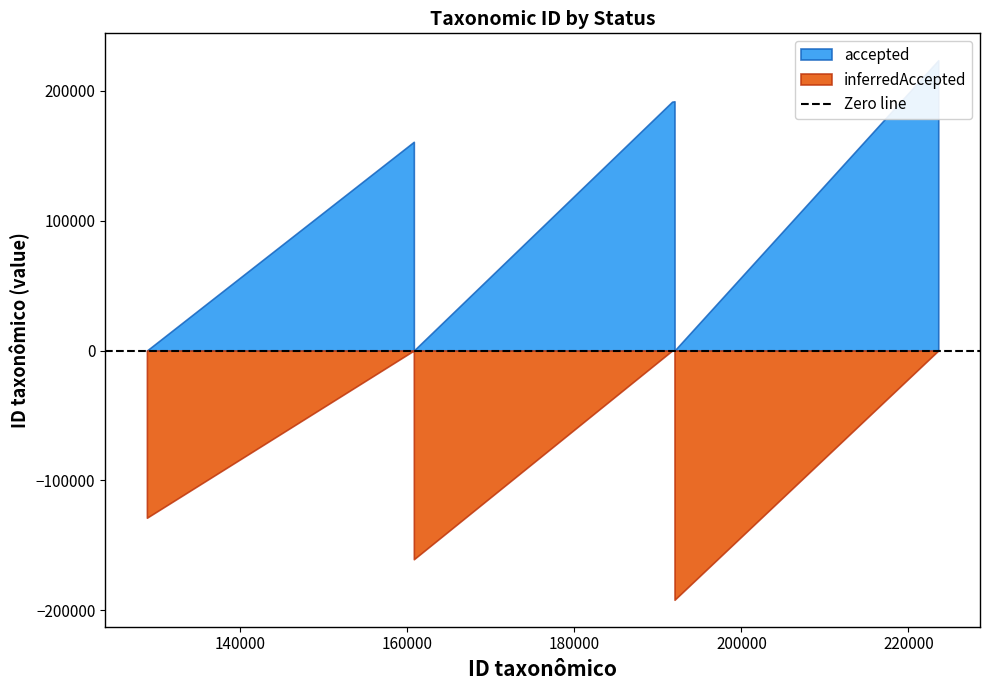

What is the value of the accepted point at the 3rd from the left?

191700